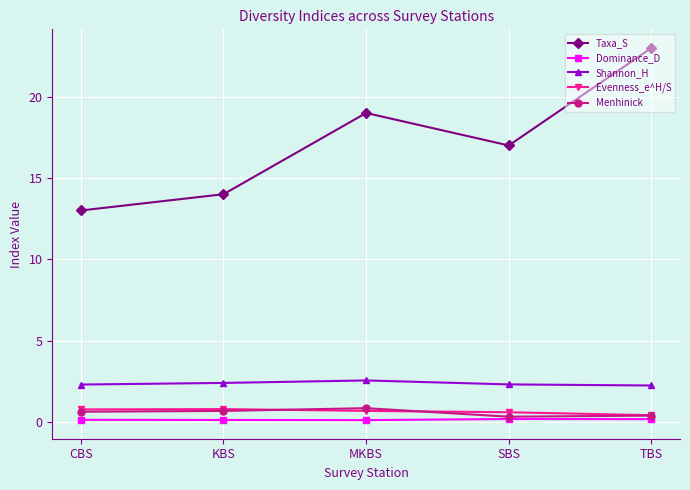

Which series has the largest total across all categories?

Taxa_S